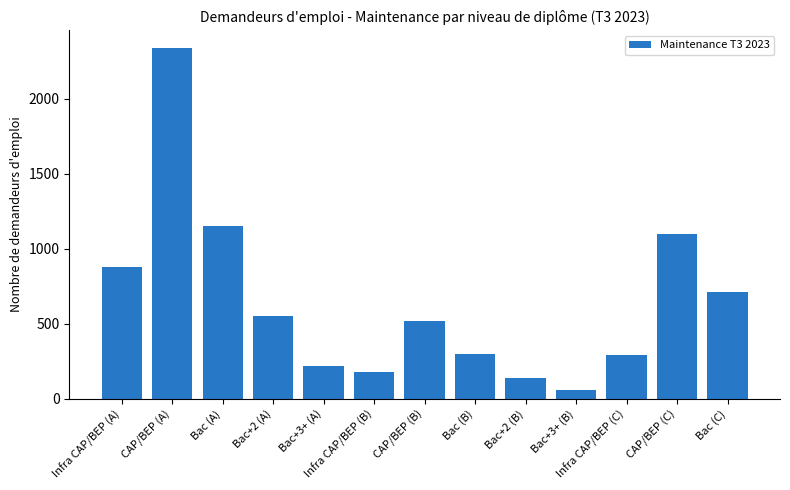

Where does the data first go above 520?

Infra CAP/BEP (A)